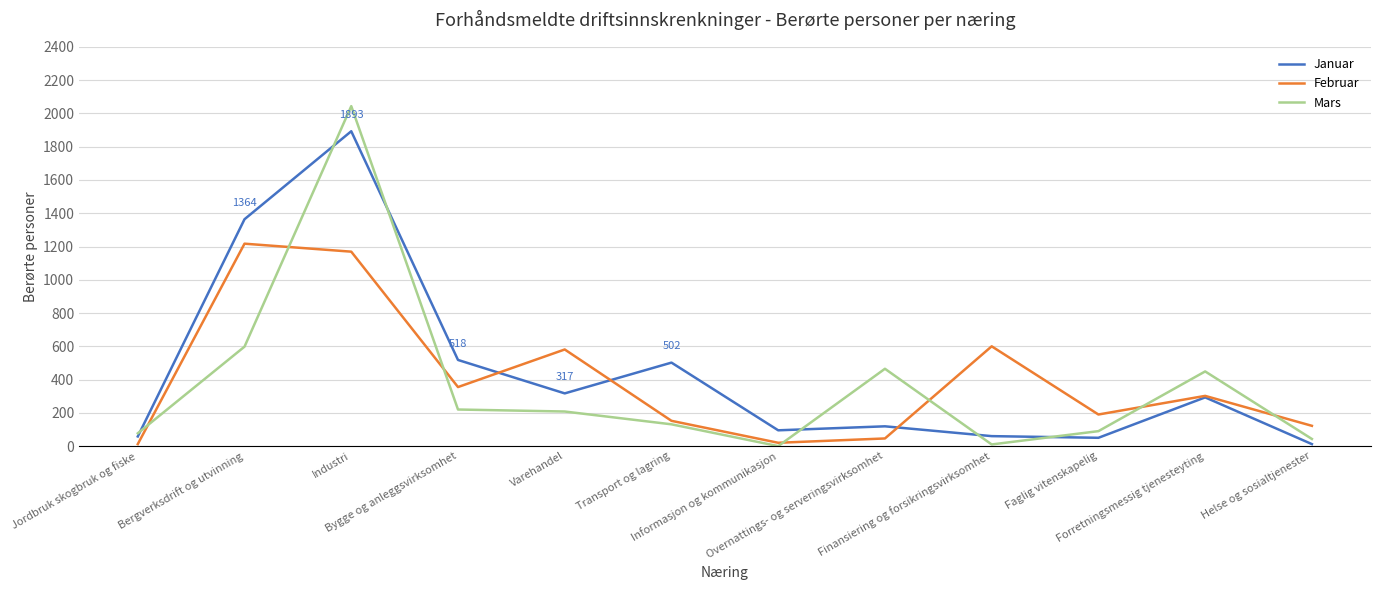

At which category is the sum across all series the highest?

Industri